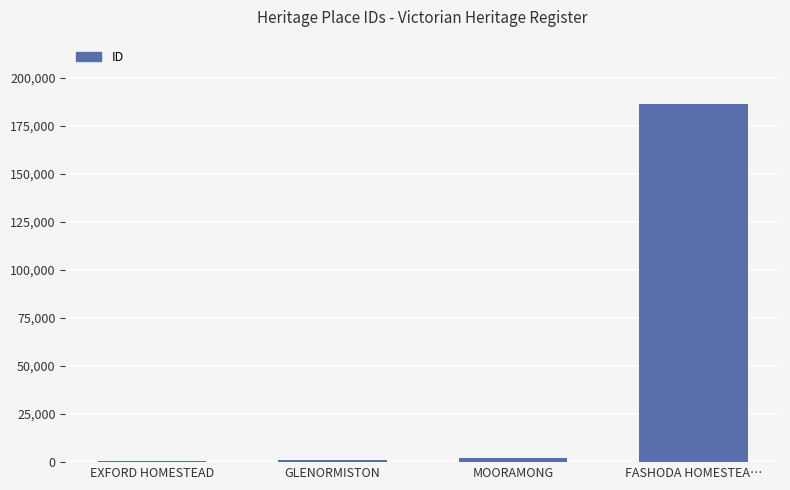

How many bars are there in total?

4